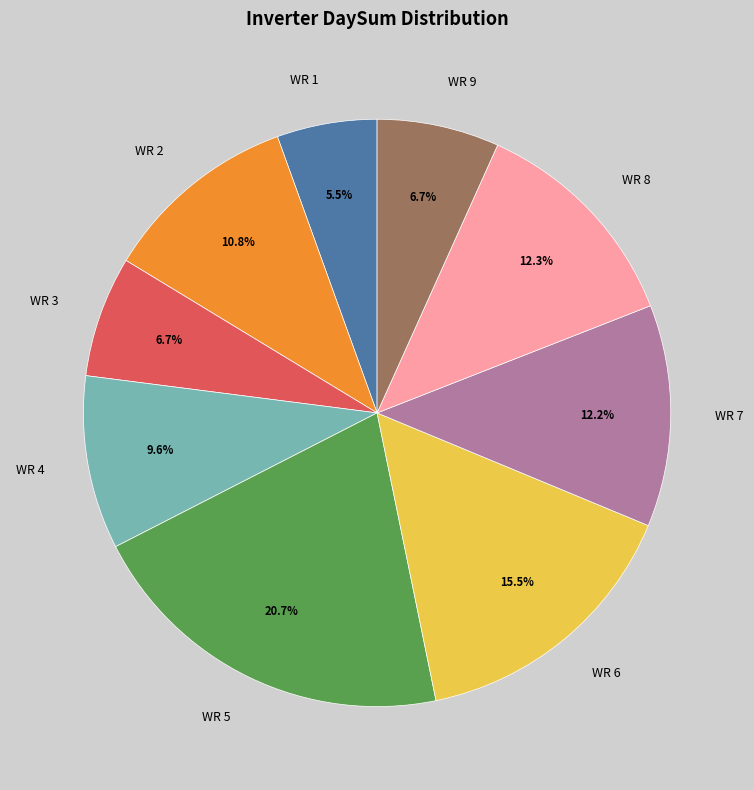

Does WR 6 represent more than half of the total?

No